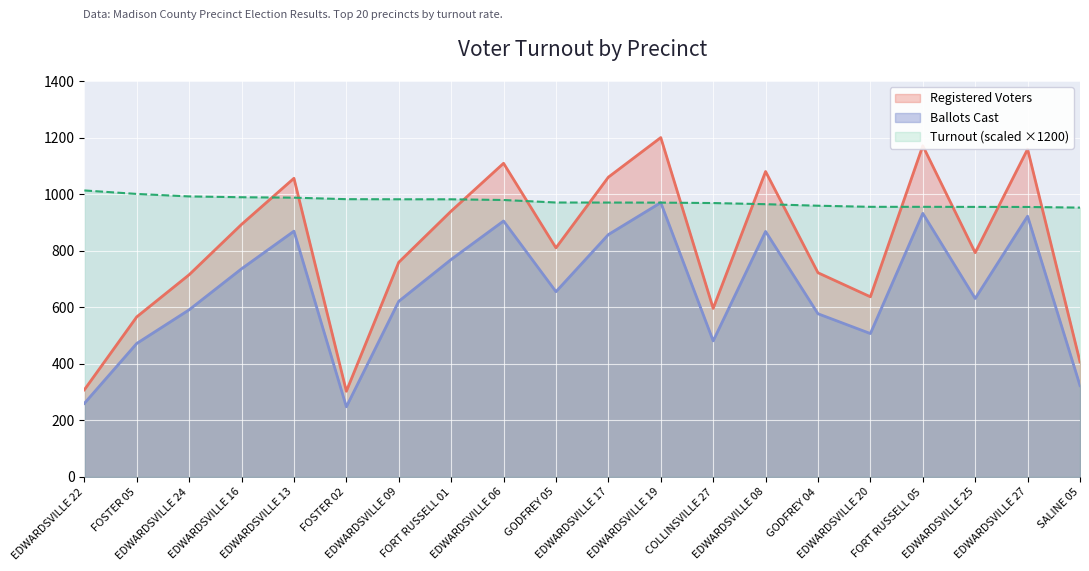

Rank the series by their maximum value, from highest to lowest.

Registered Voters, Turnout (scaled ×1200), Ballots Cast